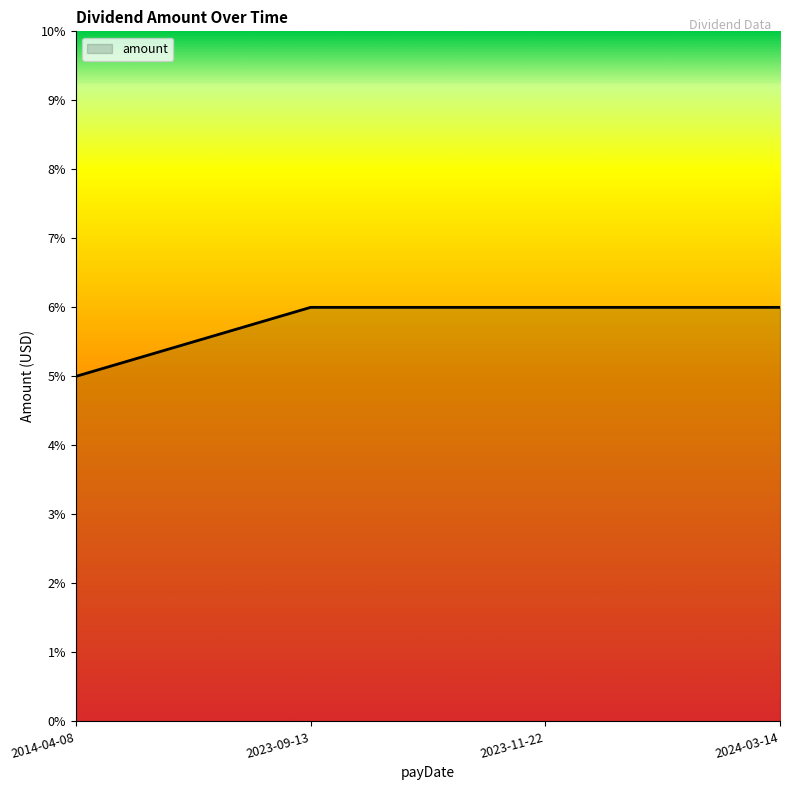

Does the chart have visible grid lines?

No